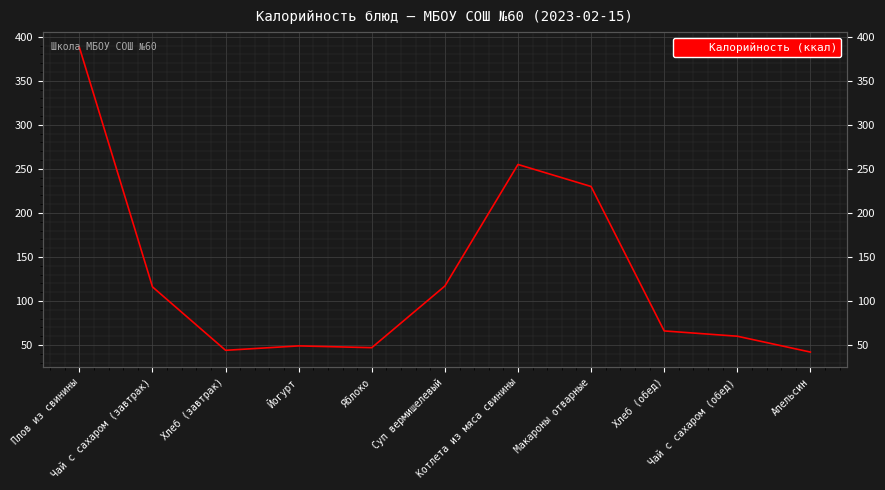

What is the difference between the values at Хлеб (завтрак) and Чай с сахаром (завтрак)?

72